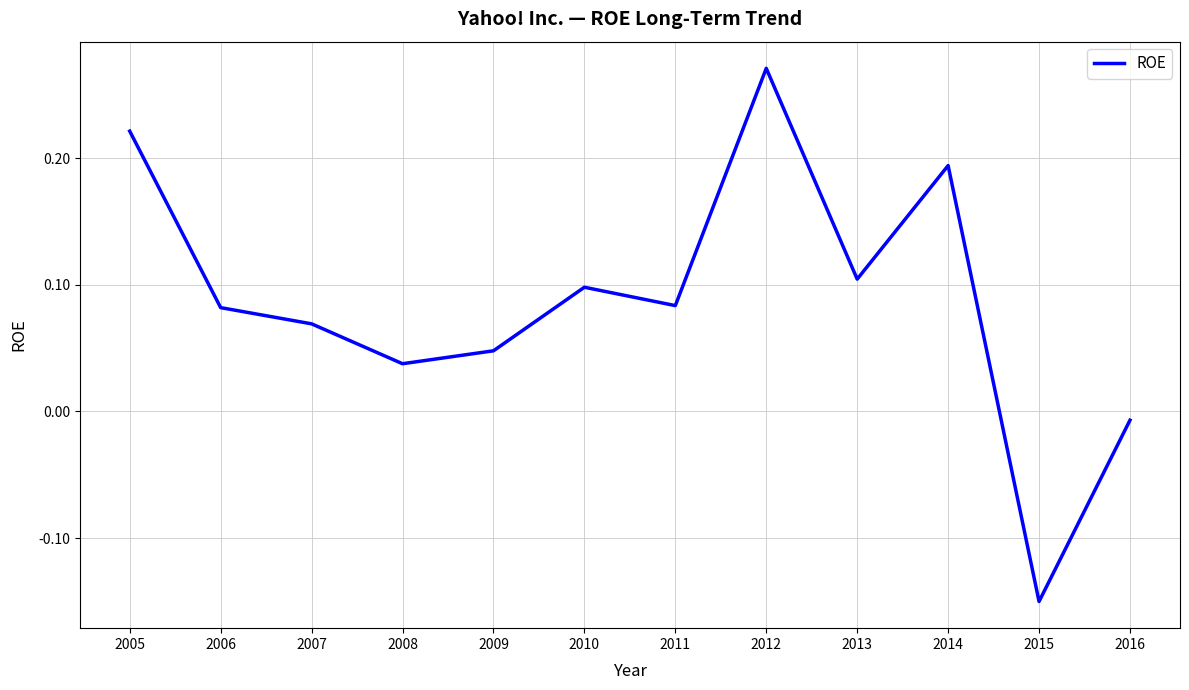

How many interior local valleys (lower than both neighbors) does the data have?

4